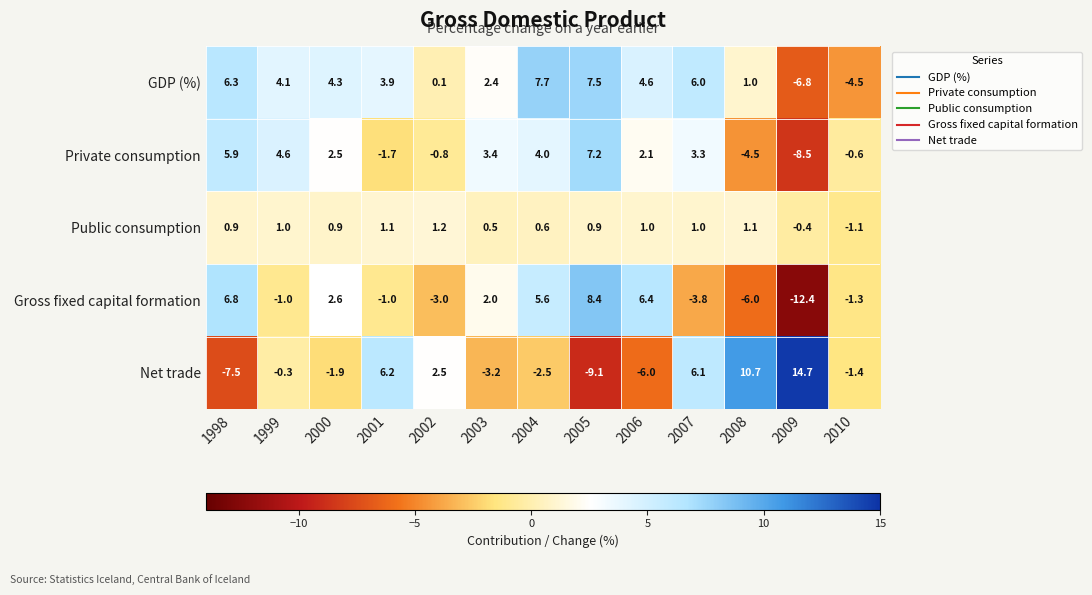

What is the sum of all GDP (%) values?

36.6